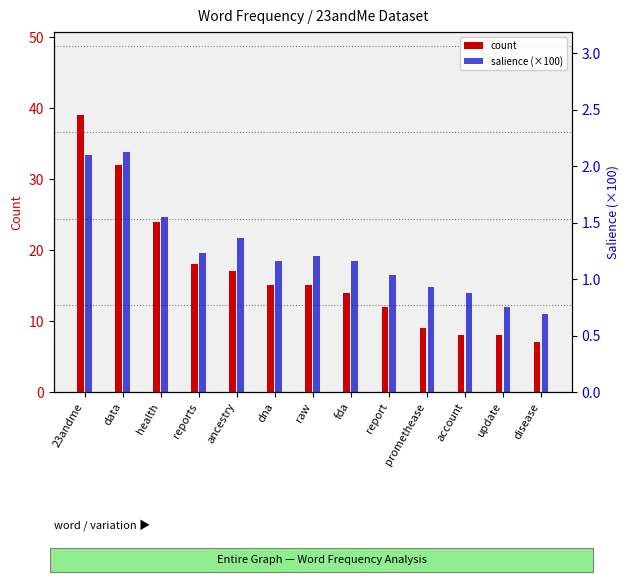

How many values in the salience (×100) series are below 1?

4